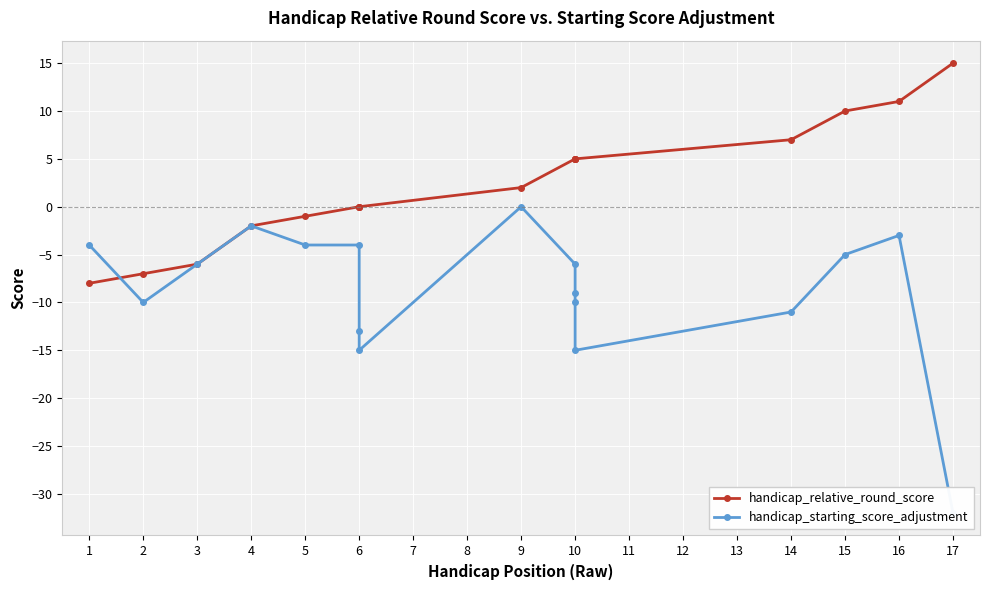

What is the minimum value shown in the chart?

-32